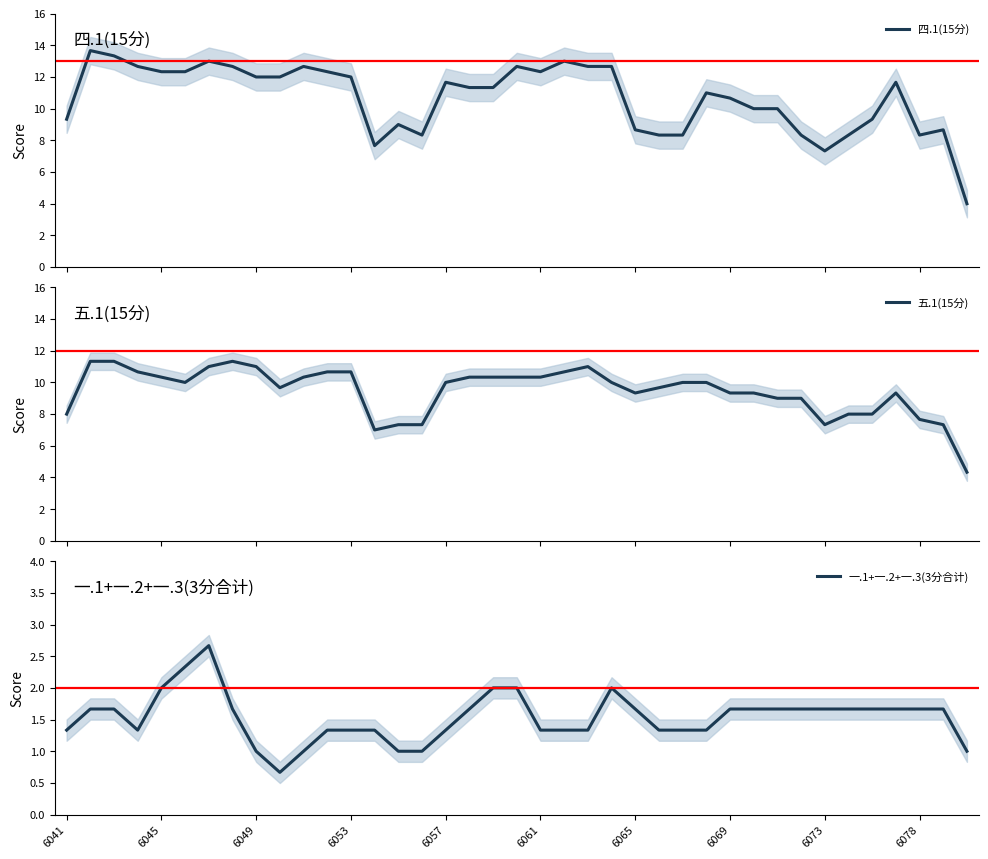

The 一.1+一.2+一.3(3分合计) series shows 2.4 at 6053. True or false?

False